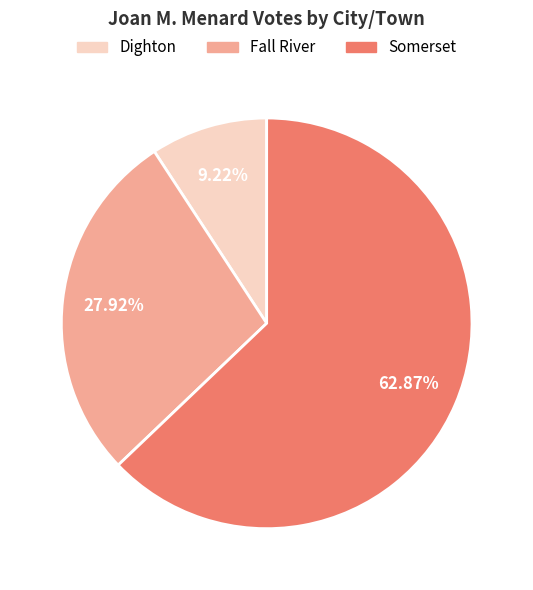

To the nearest percent, what is the difference between the Dighton and Somerset slice percentages?

54%